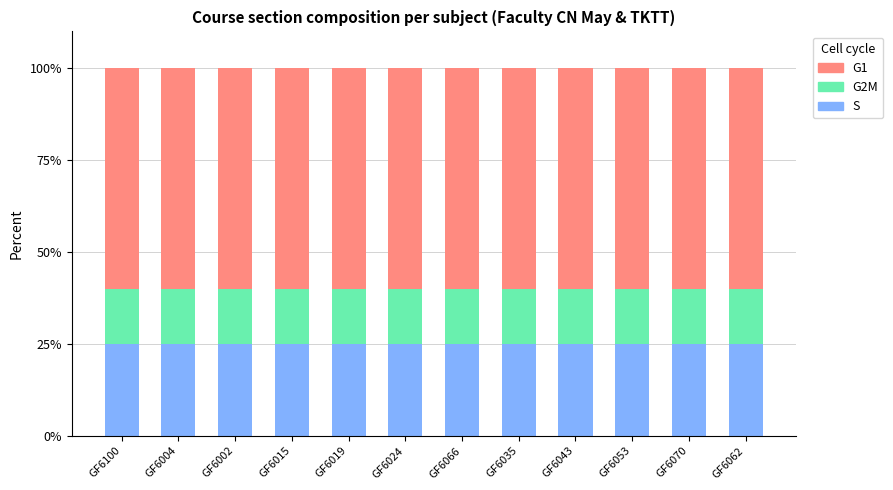

How many distinct data groups are displayed?

3